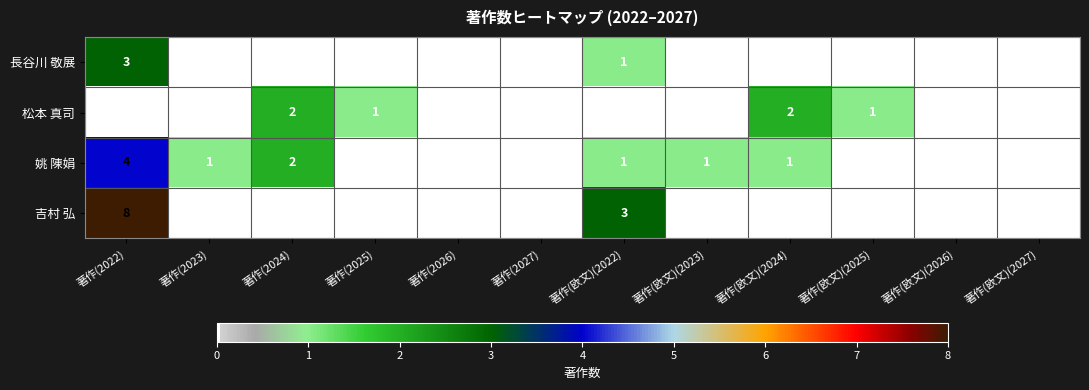

At 著作(2022), list the series in order from largest to smallest.

吉村 弘, 姚 陳娟, 長谷川 敬展, 松本 真司